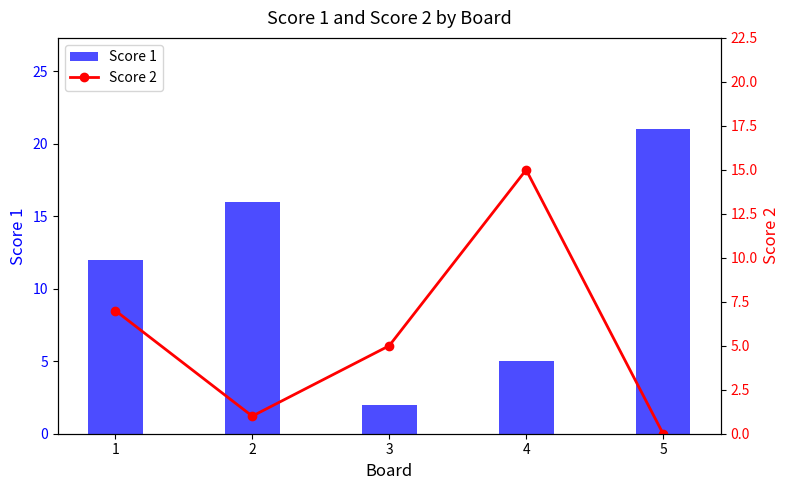

Is it true that Score 1 equals 3 at 4?

False